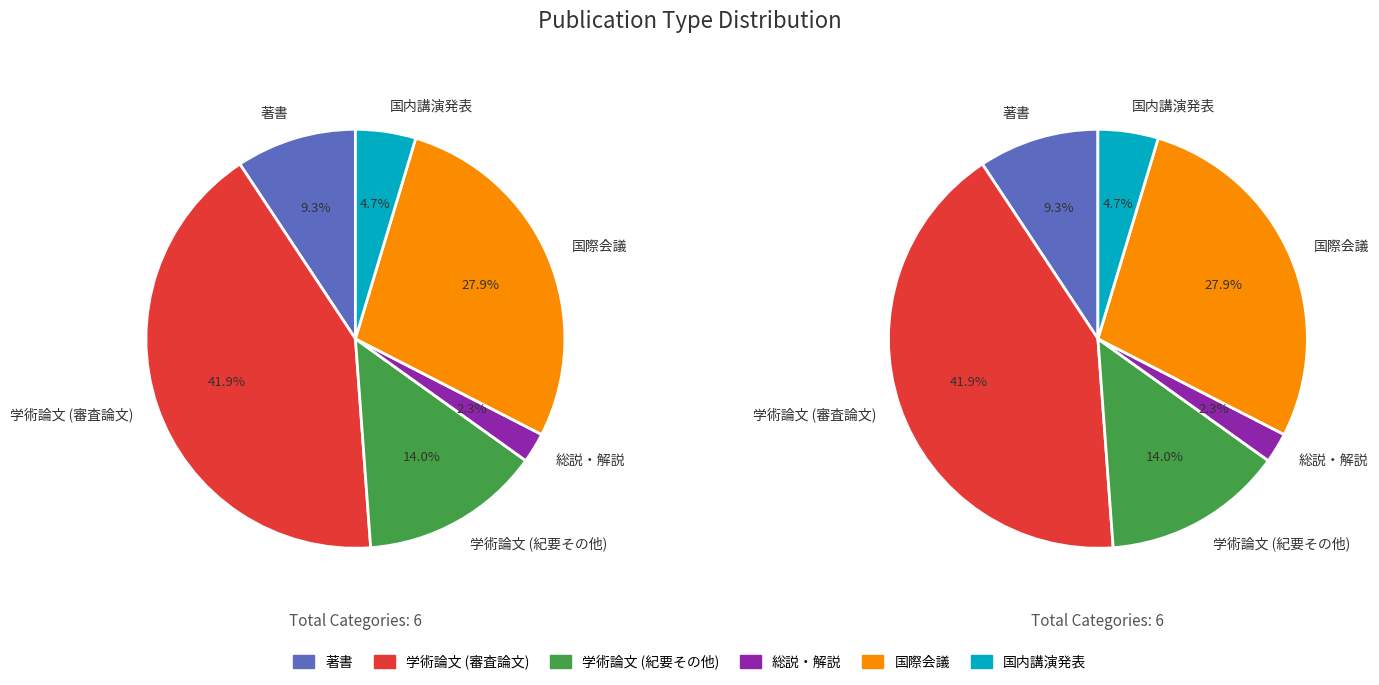

True or false: 学術論文 (紀要その他) accounts for 24% of the total.

False